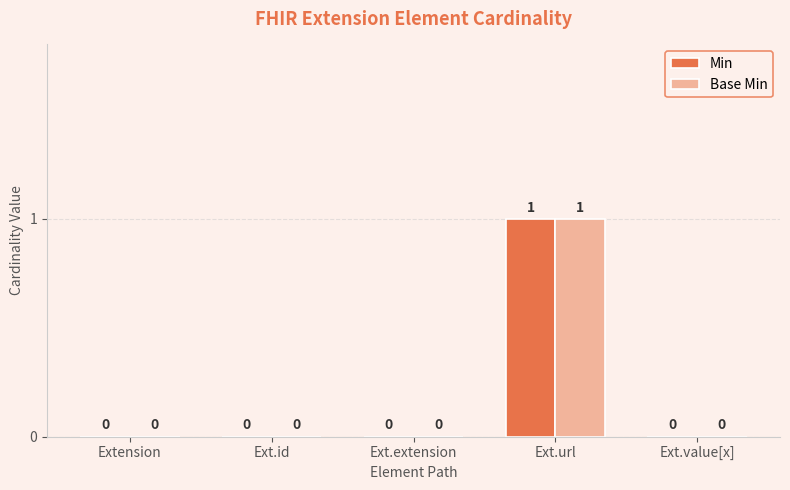

True or false: Min has a value of 1 at Ext.url.

True